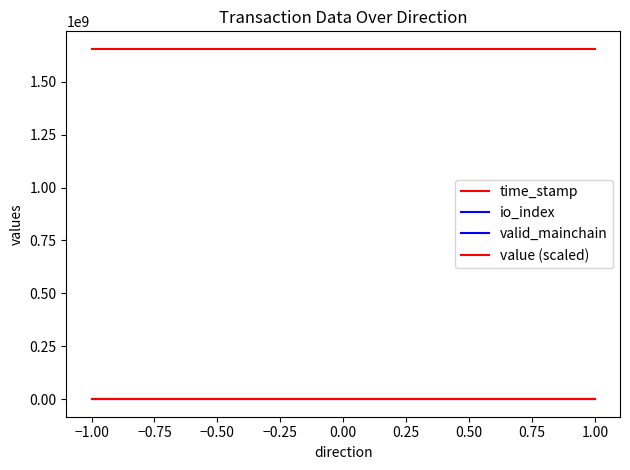

Which series has the largest range (max minus min)?

time_stamp